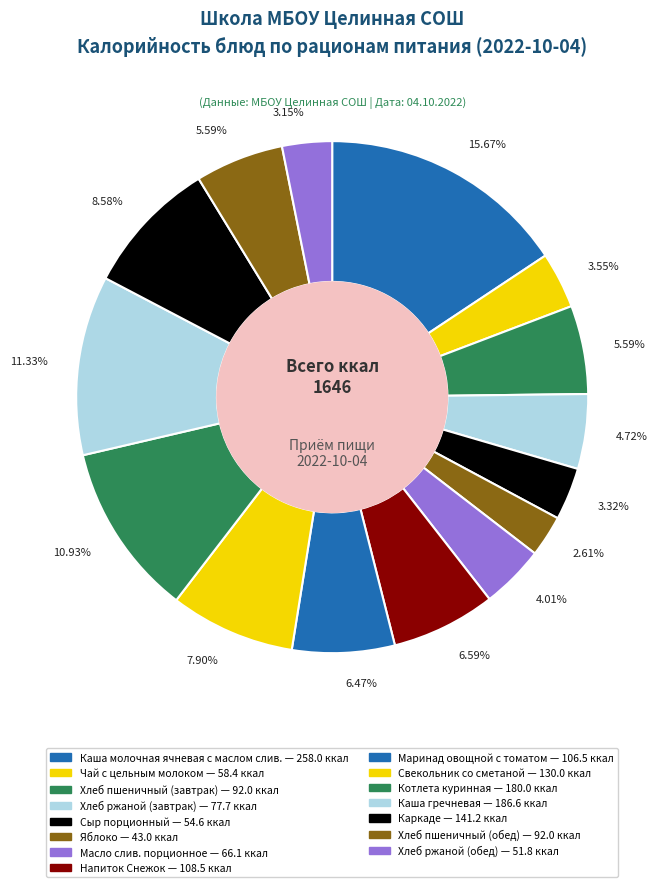

To the nearest percent, what is the combined percentage of Яблоко and Маринад овощной с томатом?

9%